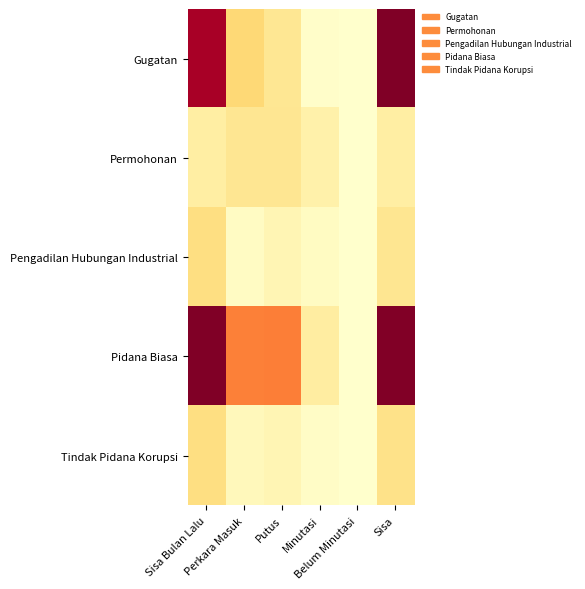

Between Sisa Bulan Lalu and Putus, which series saw the biggest shift?

Gugatan